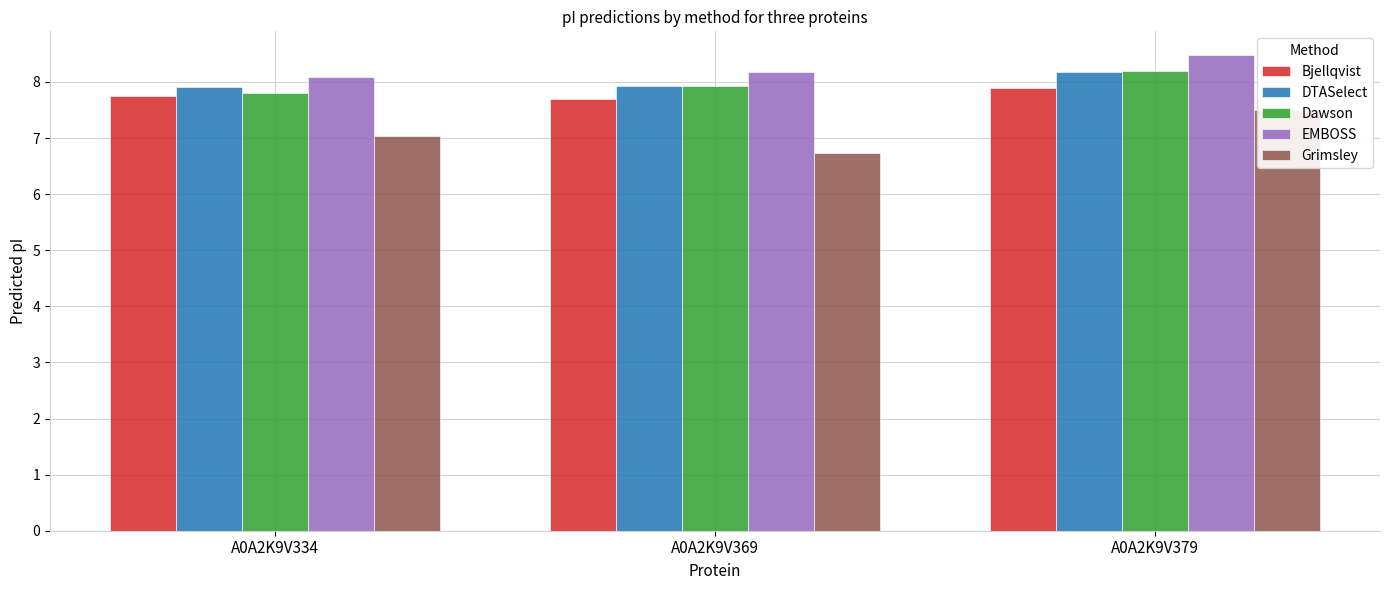

Does the chart contain stacked bars?

No